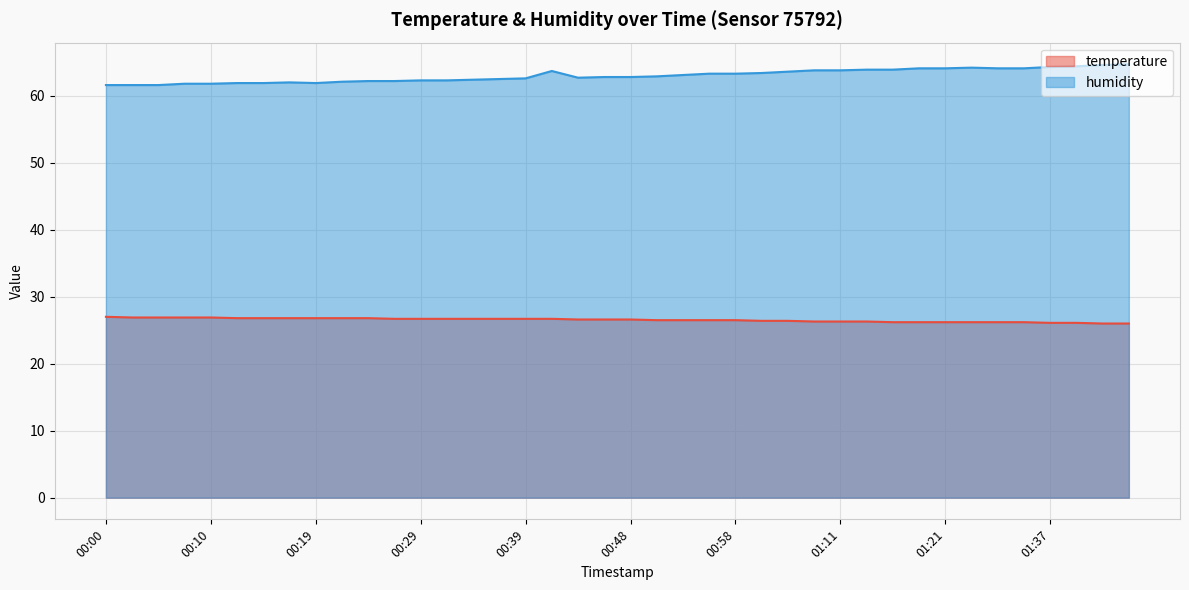

How many lines are shown in the chart?

2